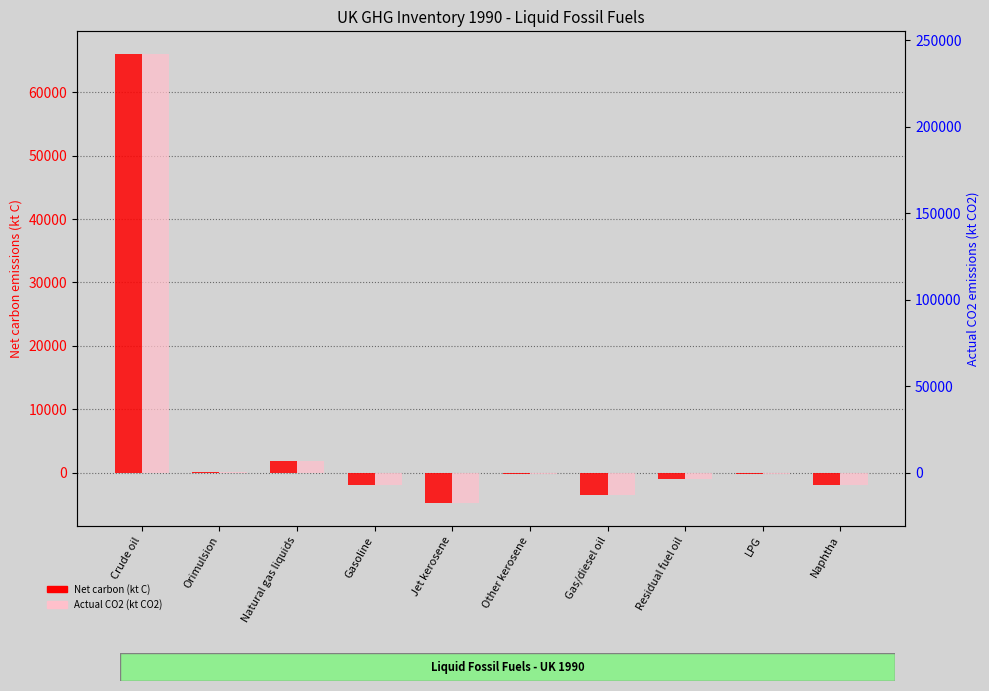

Is it true that Net carbon emissions (kt C) equals 66068.8 at Crude oil?

True